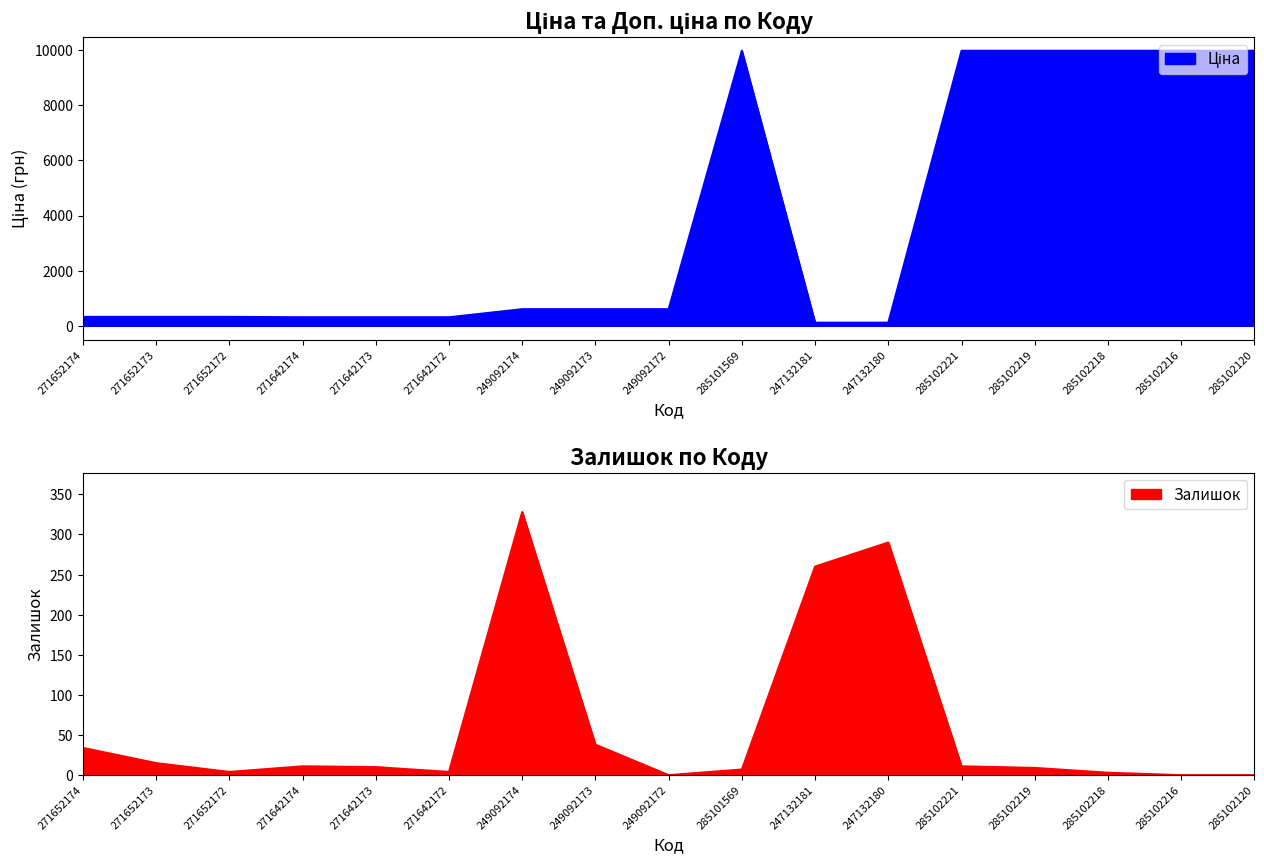

In Залишок, how many points are lower than both neighbors (excluding endpoints)?

3